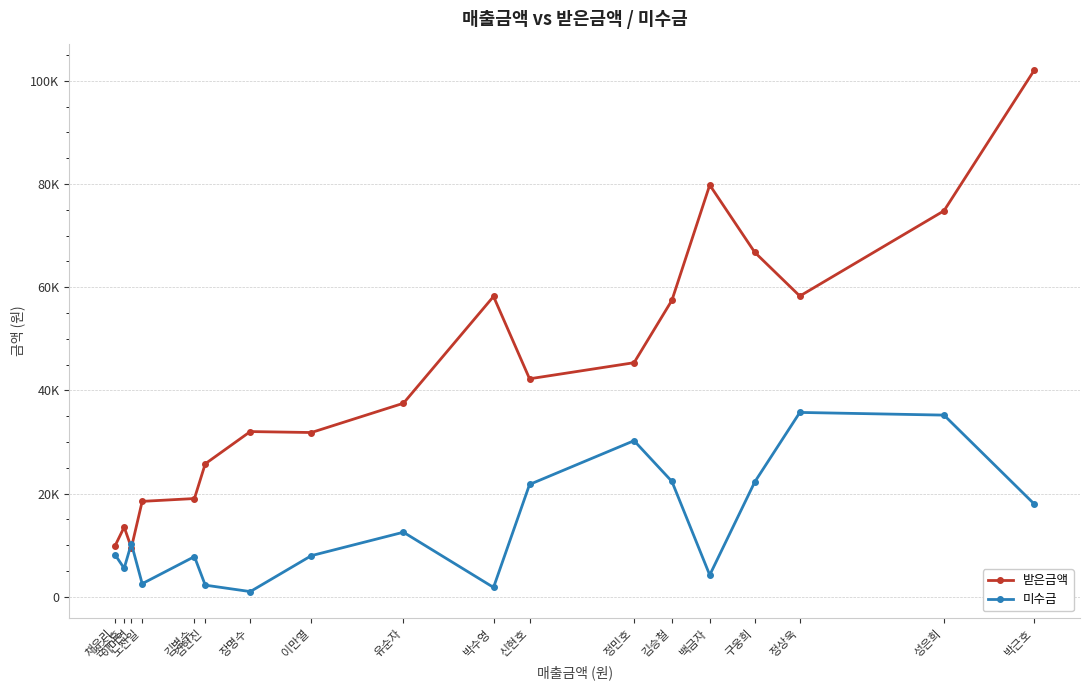

What is the label of the 12th point from the left?

정민호